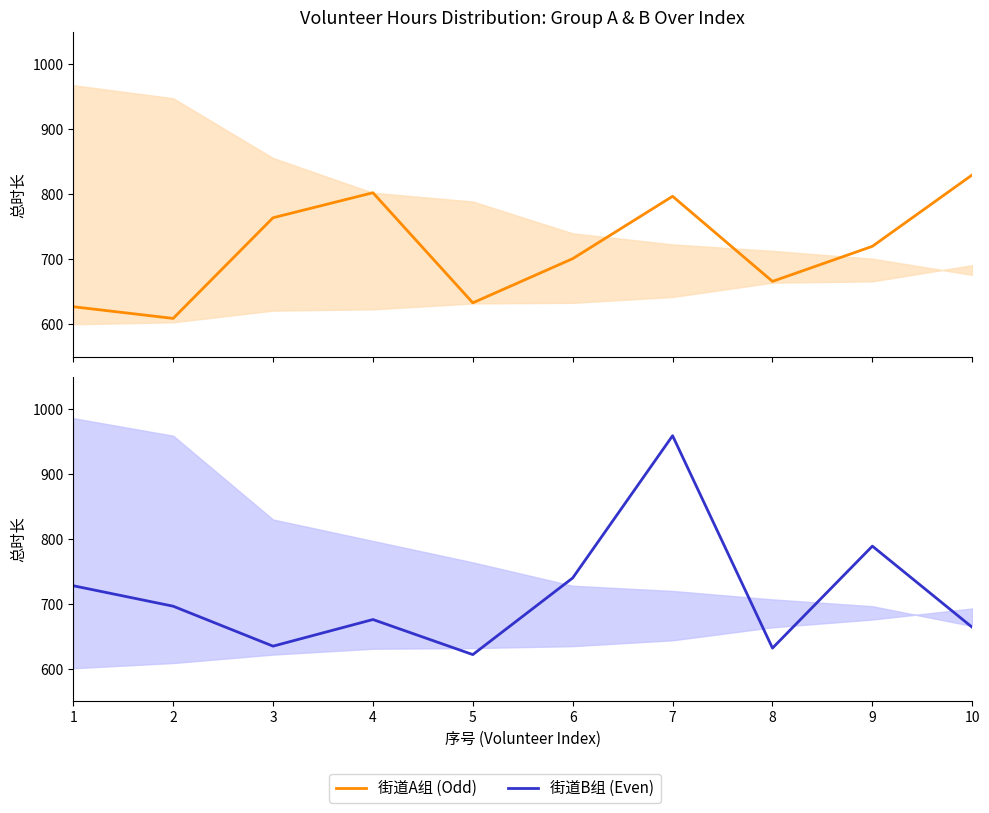

What is the greatest value displayed?

959.0